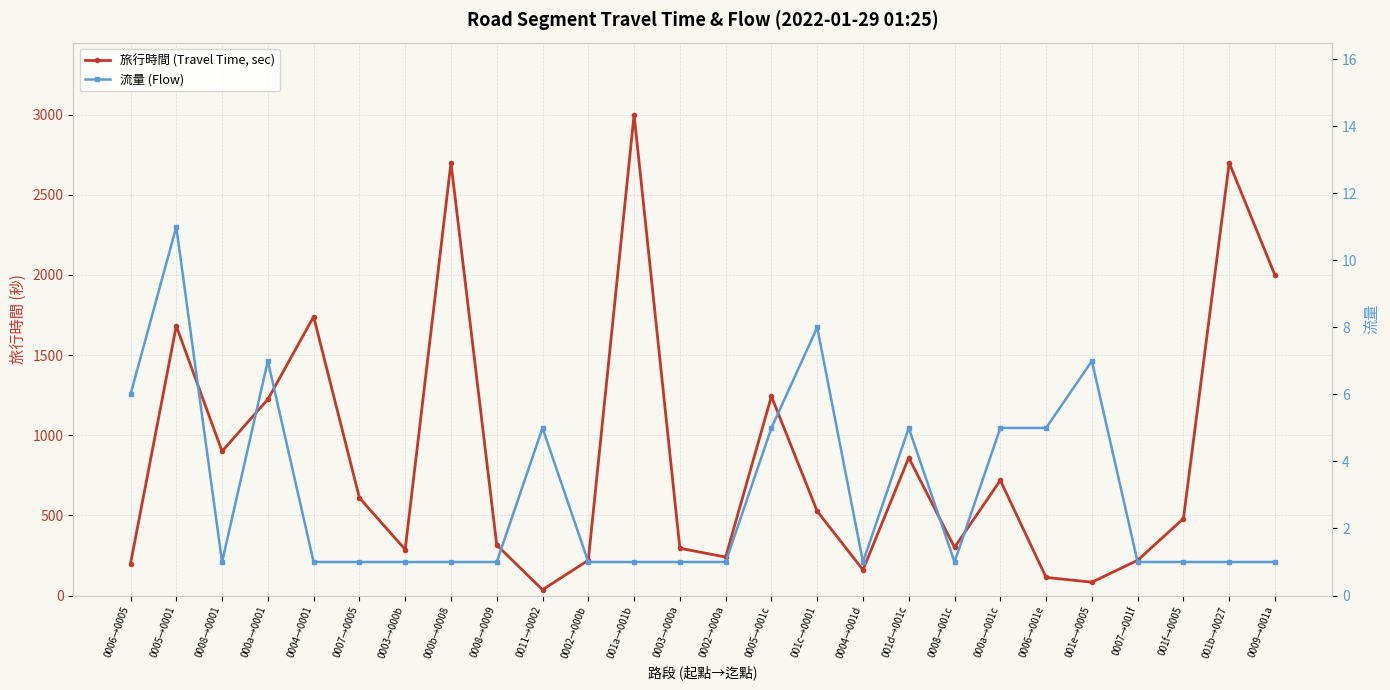

Rank the series at 0008→001c from highest to lowest value.

旅行時間 (Travel Time, sec), 流量 (Flow)